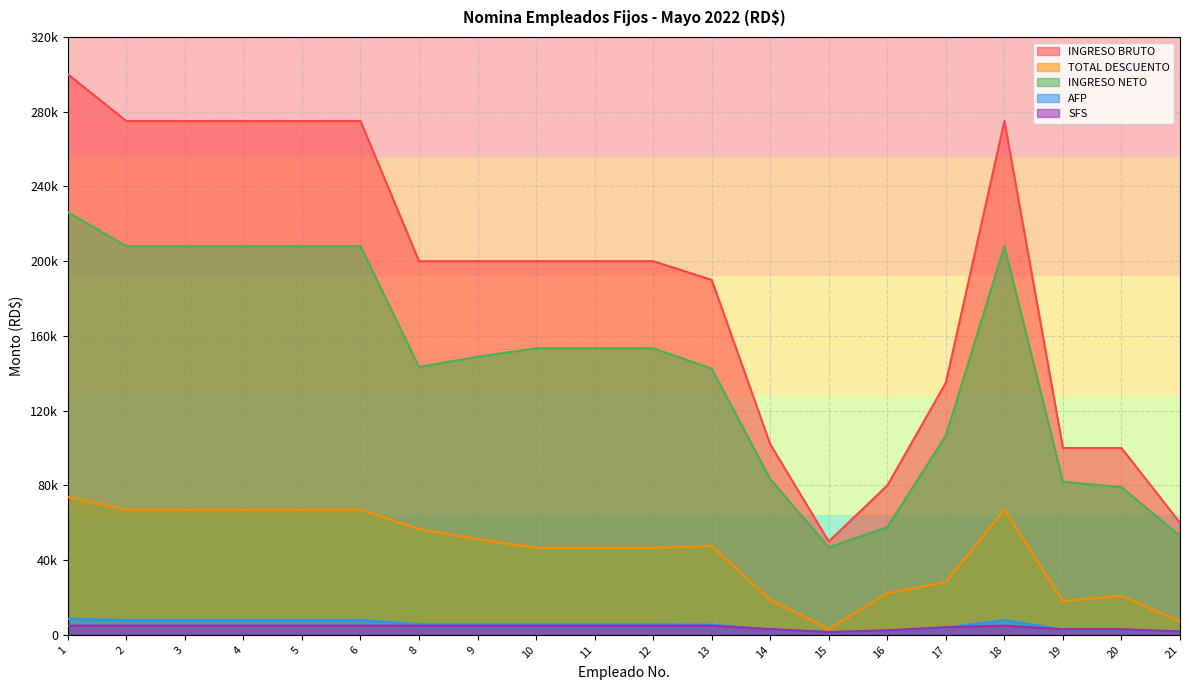

True or false: TOTAL DESCUENTO and AFP intersect in this chart.

False